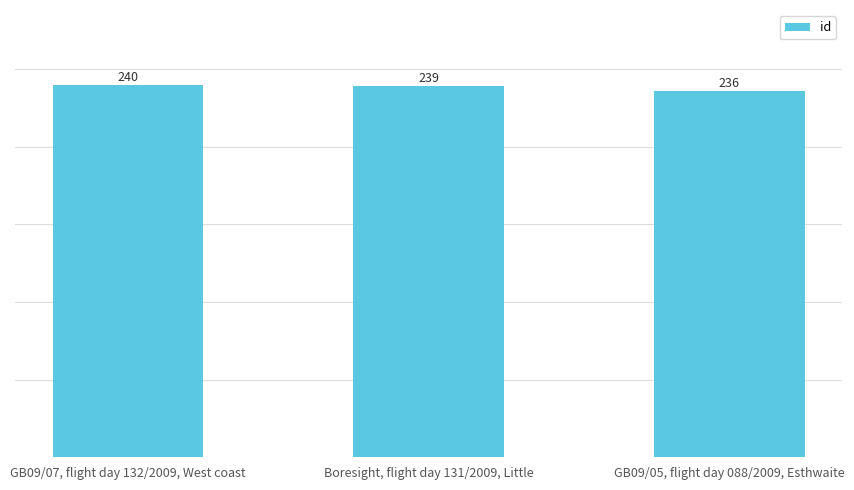

List the labels in order of value, largest first.

GB09/07, flight day 132/2009, West coast, Boresight, flight day 131/2009, Little, GB09/05, flight day 088/2009, Esthwaite